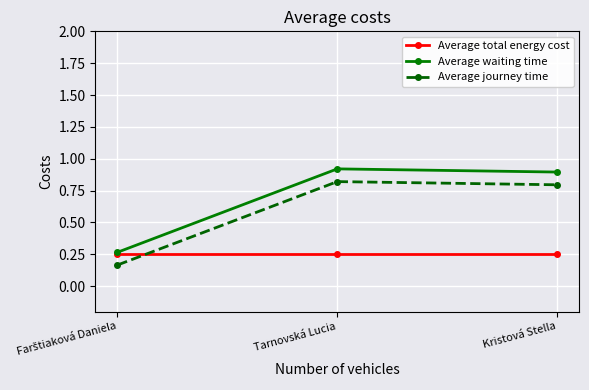

What is the total value across all series at Tarnovská Lucia?

2.0